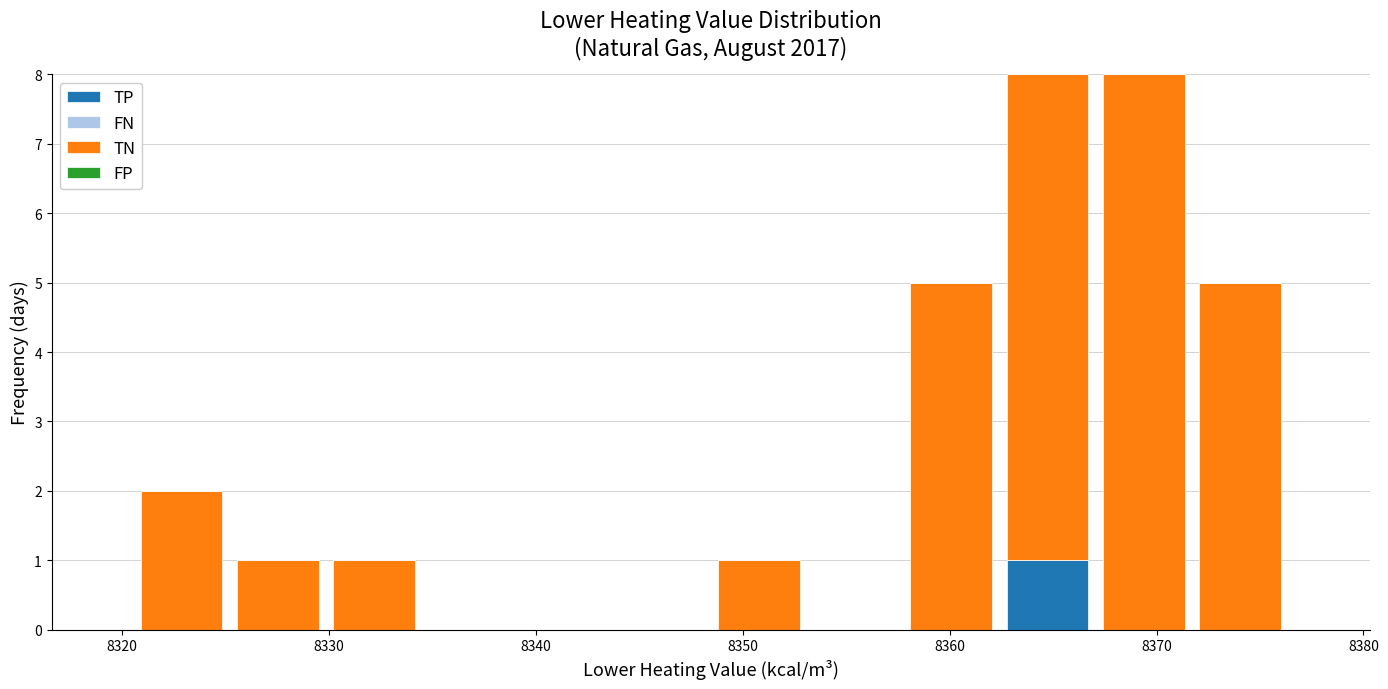

What is the total height of the stacked bar covering 8348 to 8353 on the x-axis? Neither the bar edges nor the heights are printed on the chart, so give them approximately, as read against the axes.

1